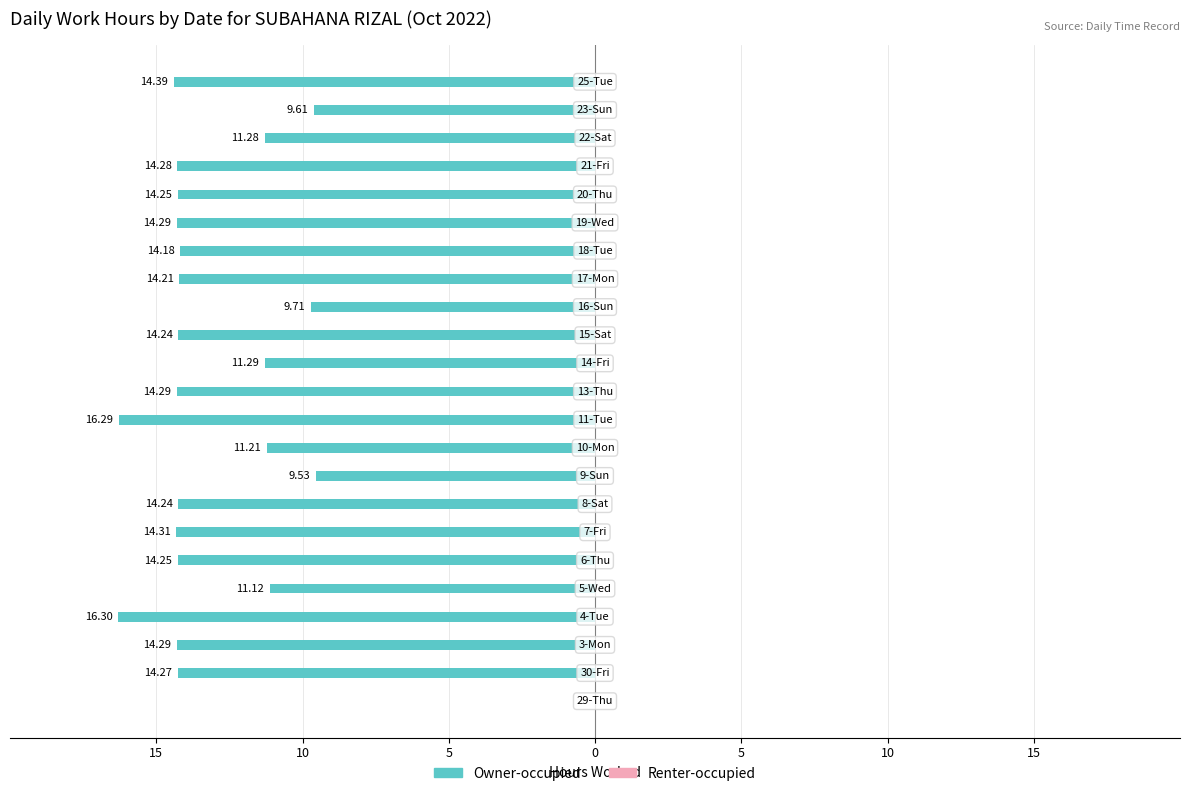

How many data points does each series have?

23